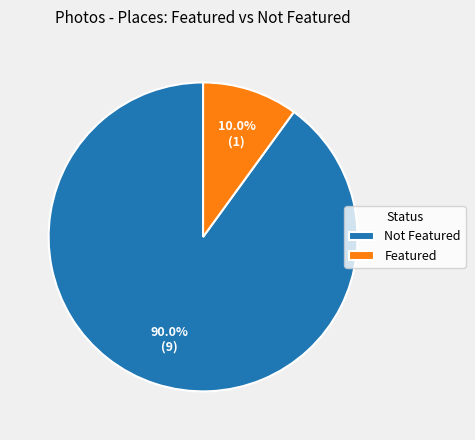

Rank the categories by value from lowest to highest.

Featured, Not Featured